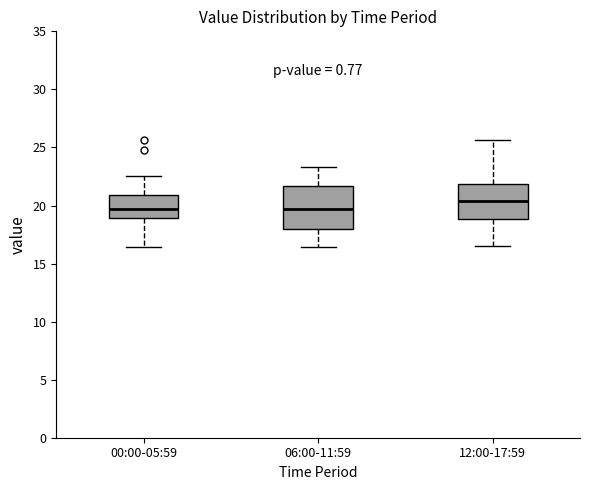

Where is the upper edge of the box for 12:00-17:59 on the y-axis? The values are not printed on the chart, so give them approximately, as read against the axis.

22.0